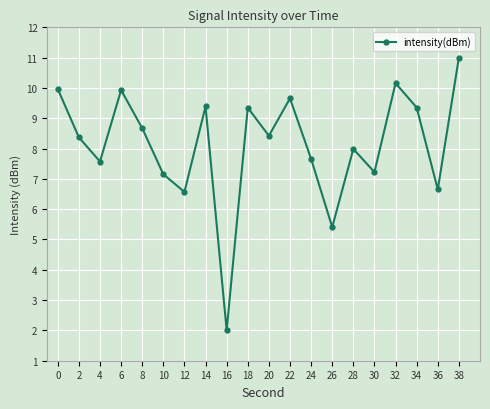

Is it true that the value at 24 is 13.5?

False